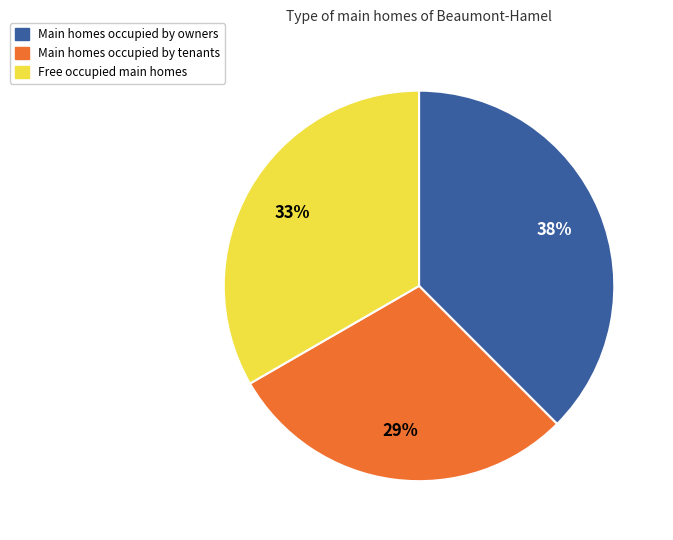

How many slices are in this pie chart?

3